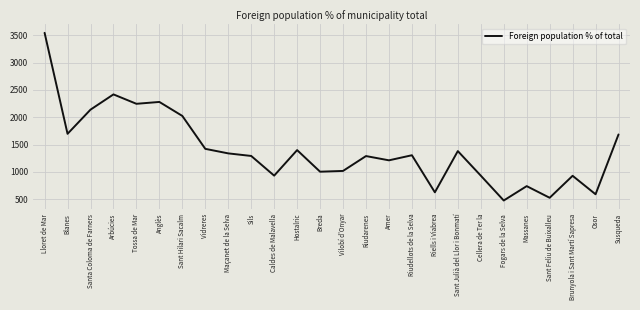

What is the change in value from Breda to Fogars de la Selva?

-527